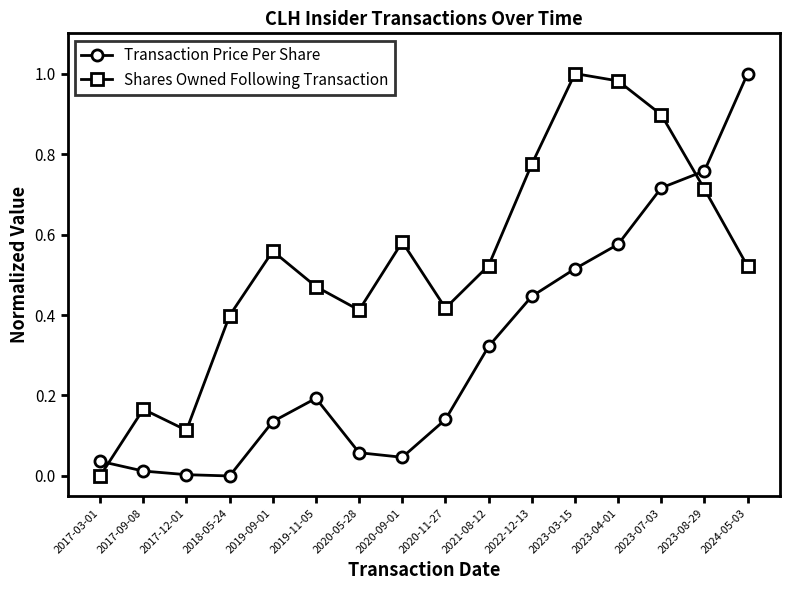

Between which two adjacent categories do Shares Owned Following Transaction and Transaction Price Per Share first intersect?

2017-03-01 and 2017-09-08